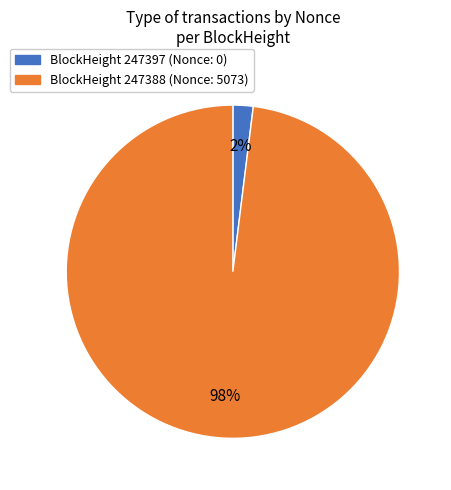

Is there a majority slice in this chart?

Yes